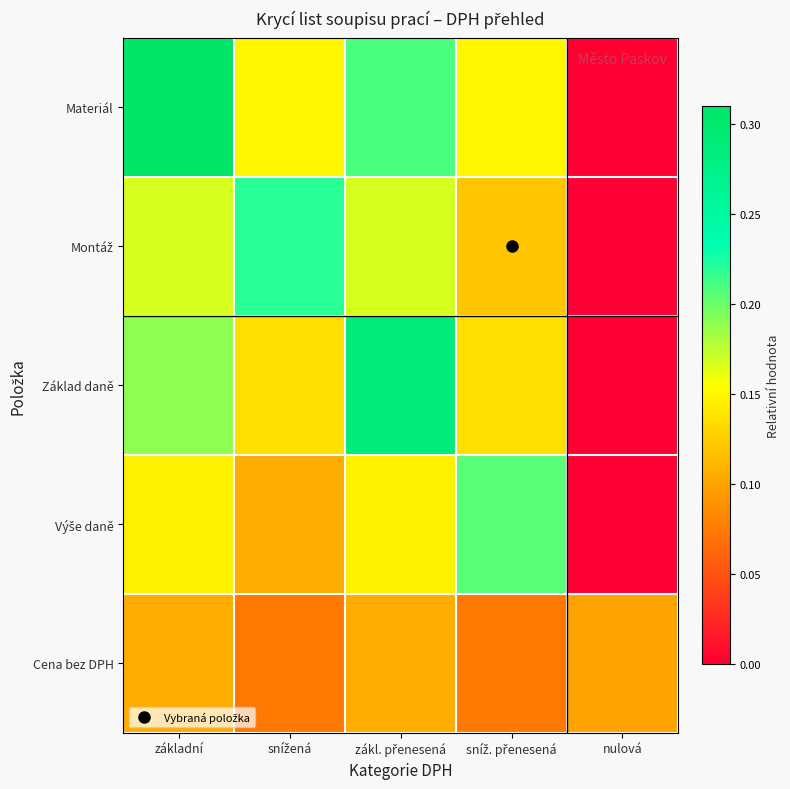

Which series has the widest spread of values?

Materiál